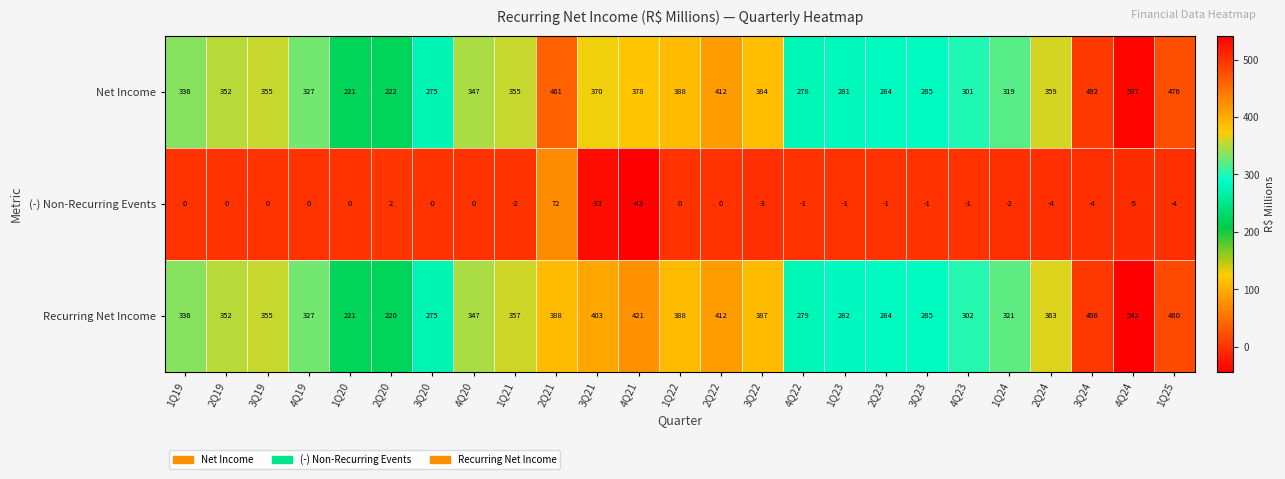

What is the smallest value displayed?

-43